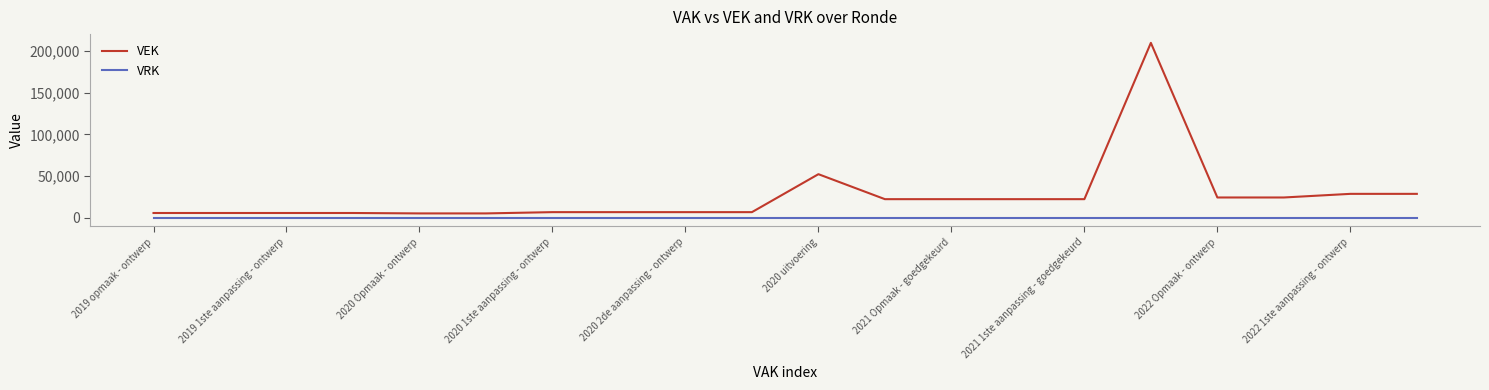

What is the greatest value displayed?

209902